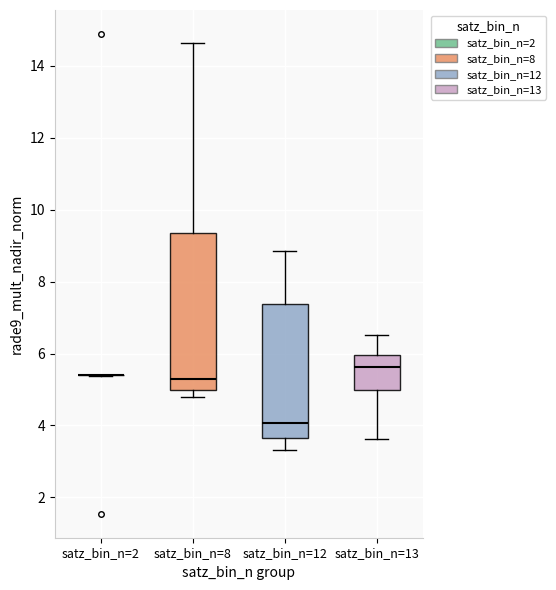

Where does the lower whisker of the box for satz_bin_n=13 end on the y-axis? The values are not printed on the chart, so give them approximately, as read against the axis.

3.6